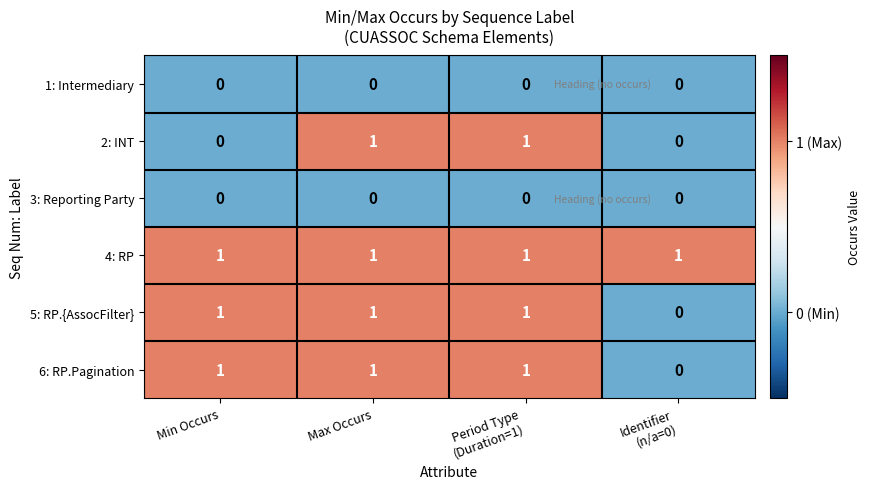

Count the number of categories in the chart.

4